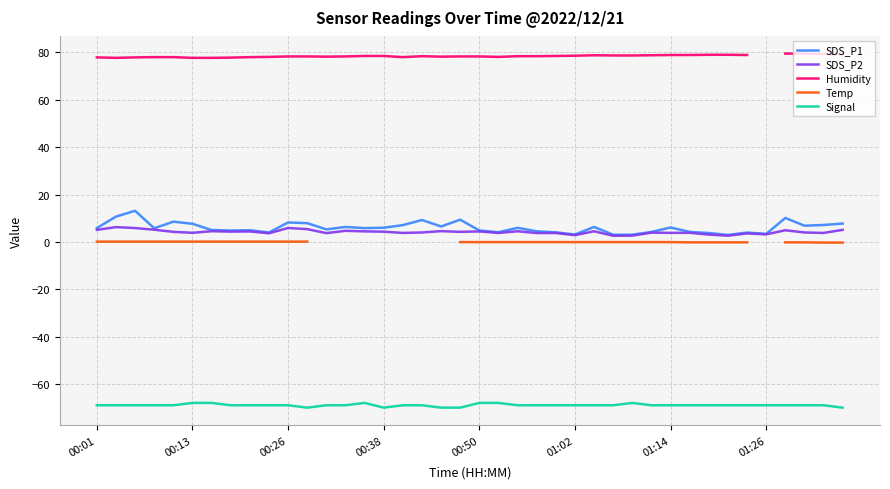

How many series are shown in this chart?

5